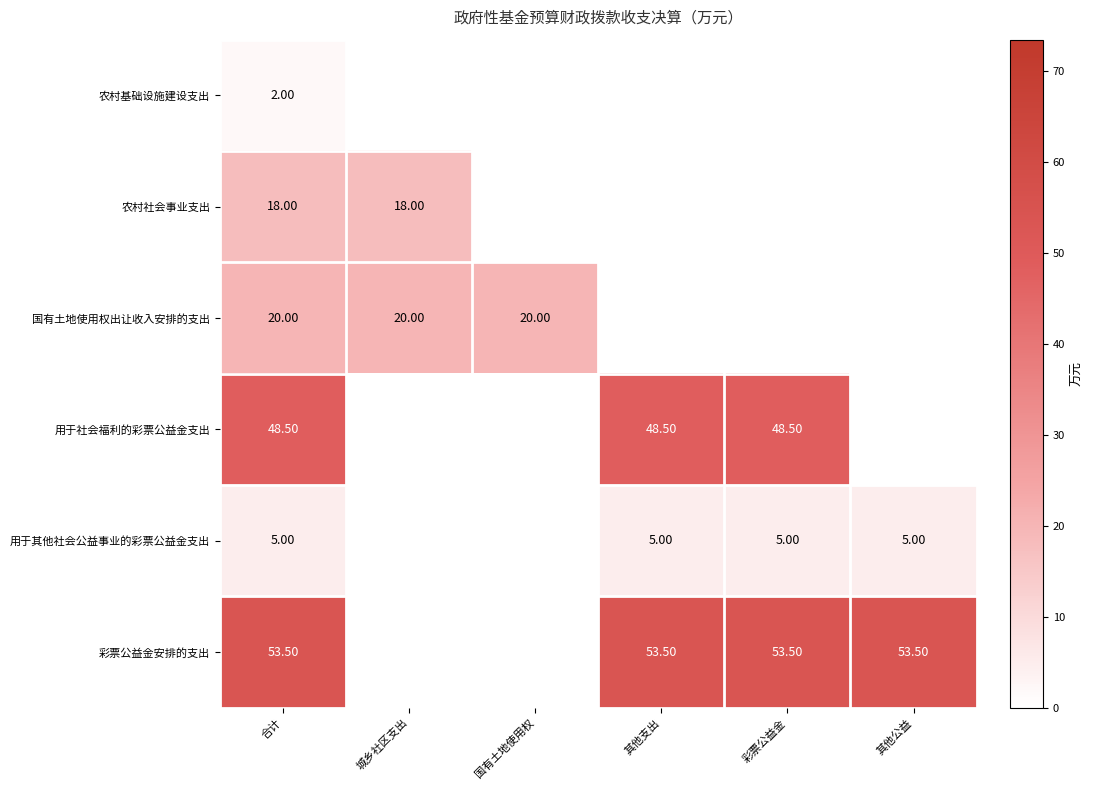

Is the value of 农村社会事业支出 at 合计 greater than the value of 用于其他社会公益事业的彩票公益金支出 at 彩票公益金?

Yes